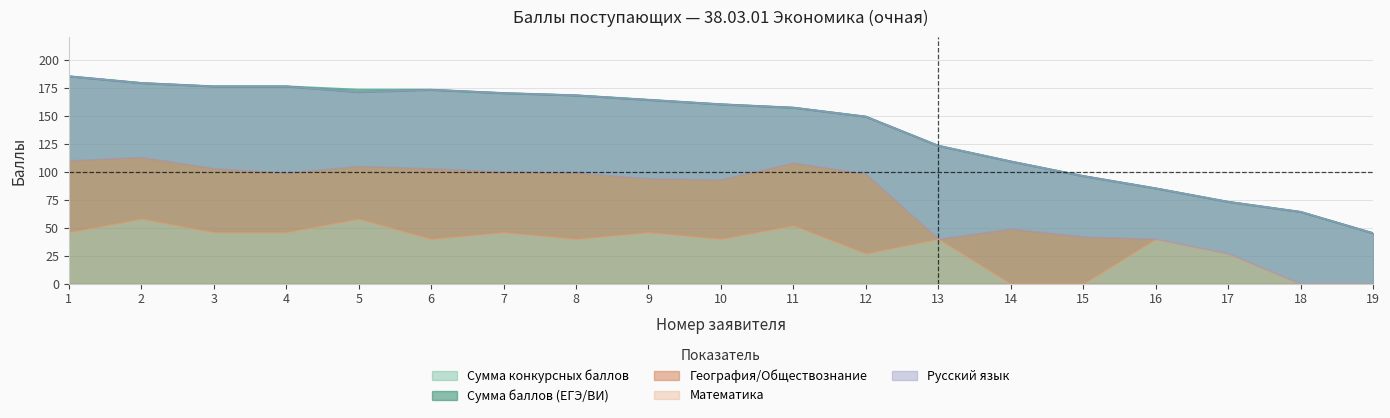

Reading left to right, extract all data points from this chart.

Сумма конкурсных баллов: 1=185	2=179	3=176	4=176	5=173	6=173	7=170	8=168	9=164	10=160	11=157	12=149	13=123	14=109	15=96	16=85	17=73	18=64	19=45
Сумма баллов (ЕГЭ/ВИ): 1=185	2=179	3=176	4=176	5=171	6=173	7=170	8=168	9=164	10=160	11=157	12=149	13=123	14=109	15=96	16=85	17=73	18=64	19=45
Математика: 1=46	2=58	3=46	4=46	5=58	6=40	7=46	8=40	9=46	10=40	11=52	12=27	13=40	14=0	15=0	16=40	17=27	18=0	19=0
География/Обществознание: 1=64	2=55	3=57	4=53	5=47	6=63	7=54	8=59	9=48	10=53	11=56	12=71	13=0	14=49	15=42	16=0	17=0	18=0	19=0
Русский язык: 1=75	2=66	3=73	4=77	5=66	6=70	7=70	8=69	9=70	10=67	11=49	12=51	13=83	14=60	15=54	16=45	17=46	18=64	19=45